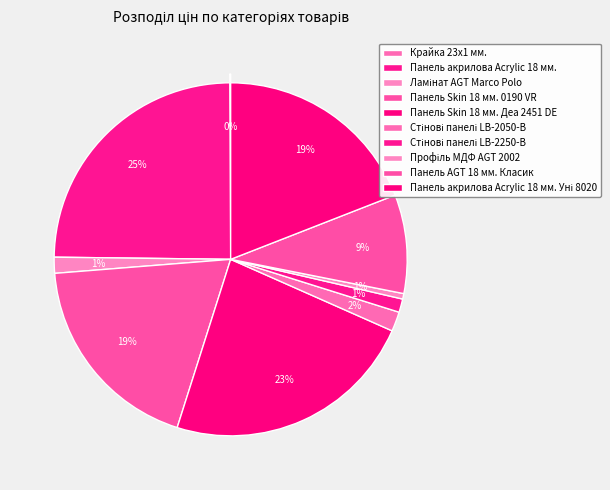

To the nearest percent, what is the combined percentage of Стінові панелі LB-2050-В and Панель AGT 18 мм. Класик?

11%